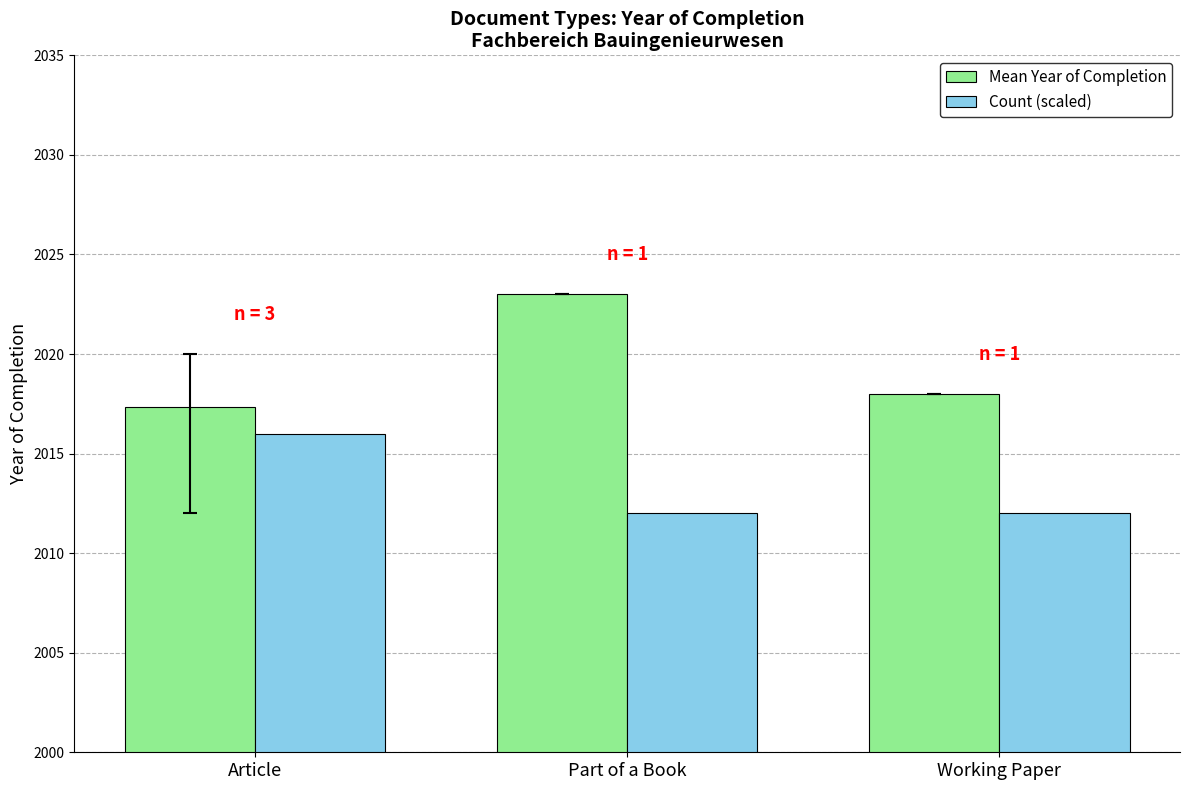

Is it true that Count (scaled) equals 2012.0 at Part of a Book?

True